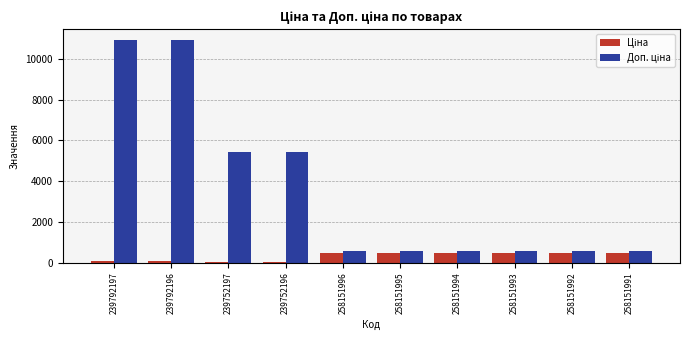

At how many categories does at least one series exceed 1138?

4